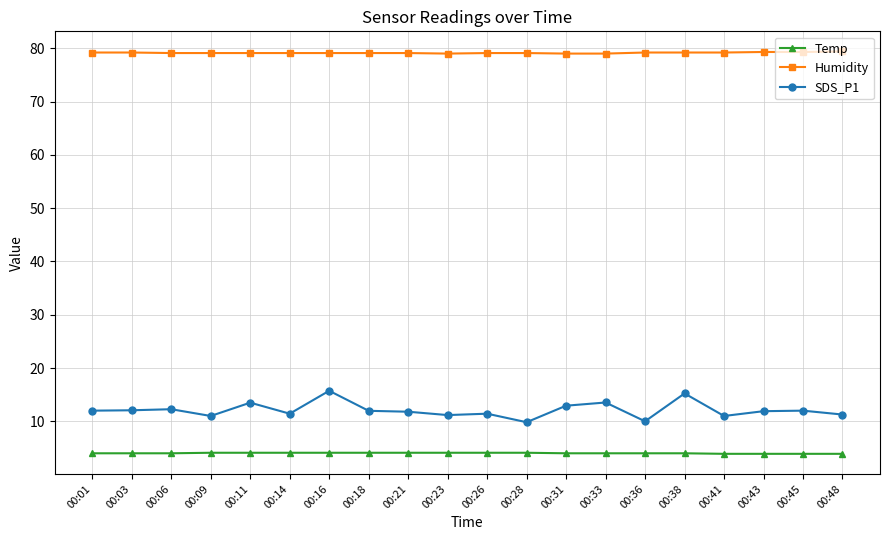

Which series has the largest range (max minus min)?

SDS_P1